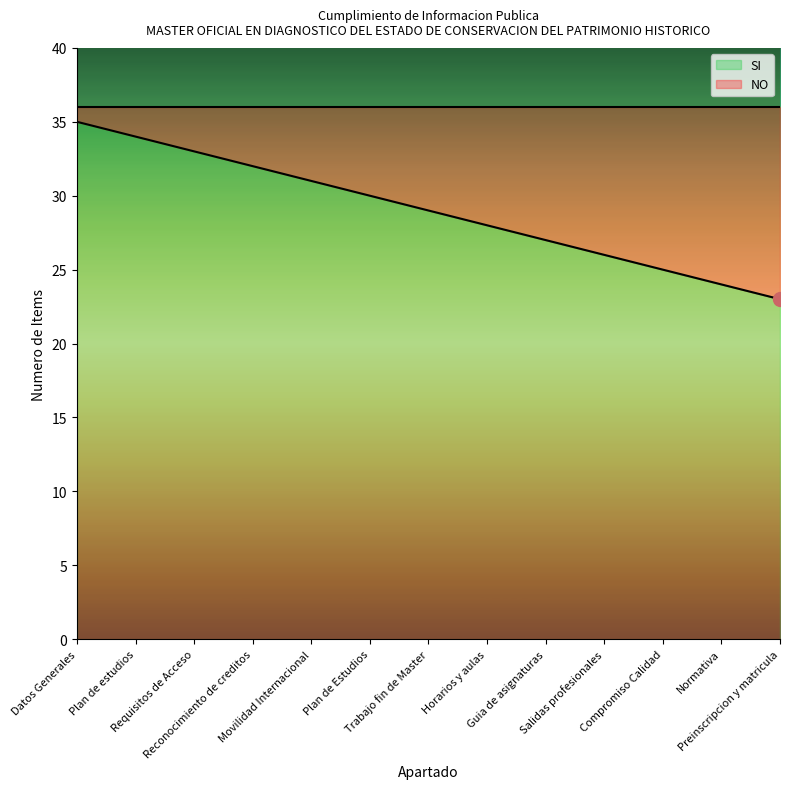

What is the highest value of the NO series?

13